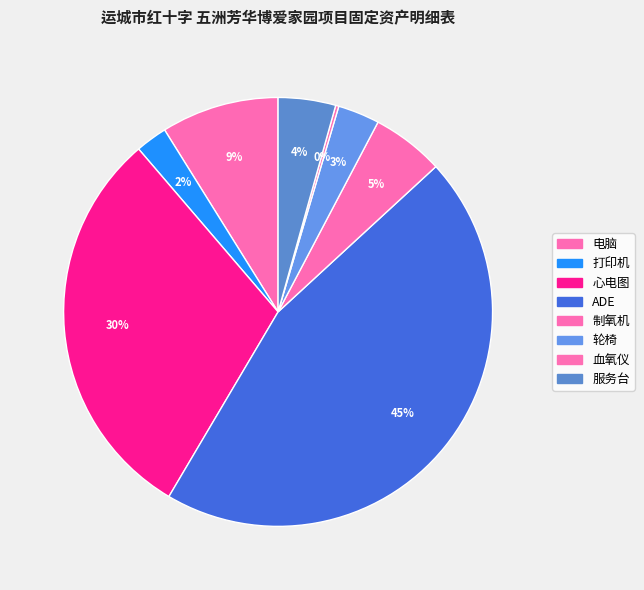

Does 制氧机 represent more than half of the total?

No